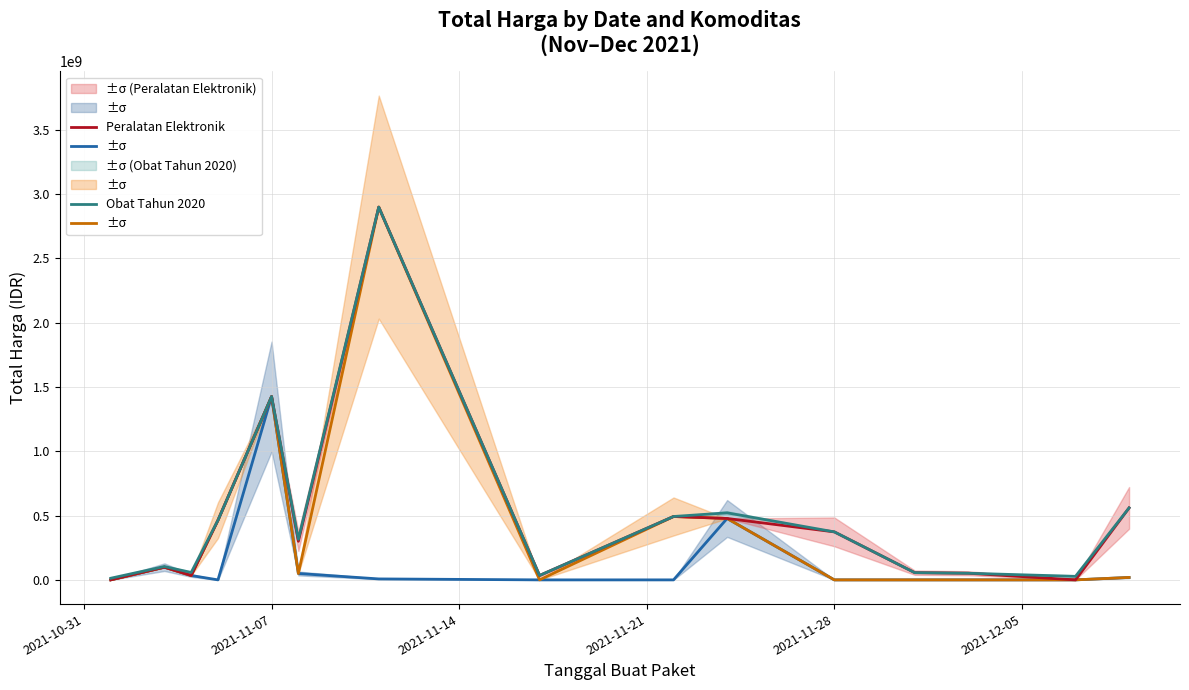

What is the sum of the Peralatan Elektronik values at 10 and 2021-11-21?

837406100